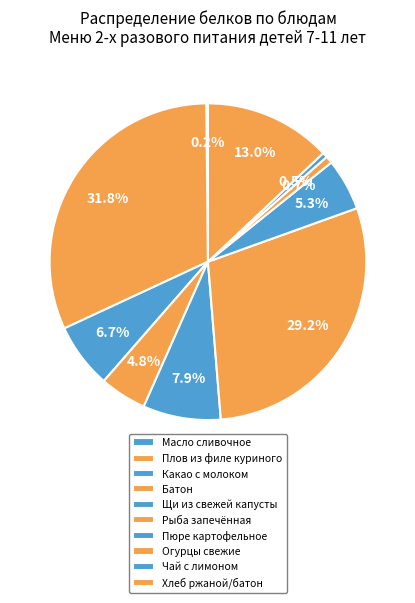

To the nearest percent, what portion does Рыба запечённая represent?

29%